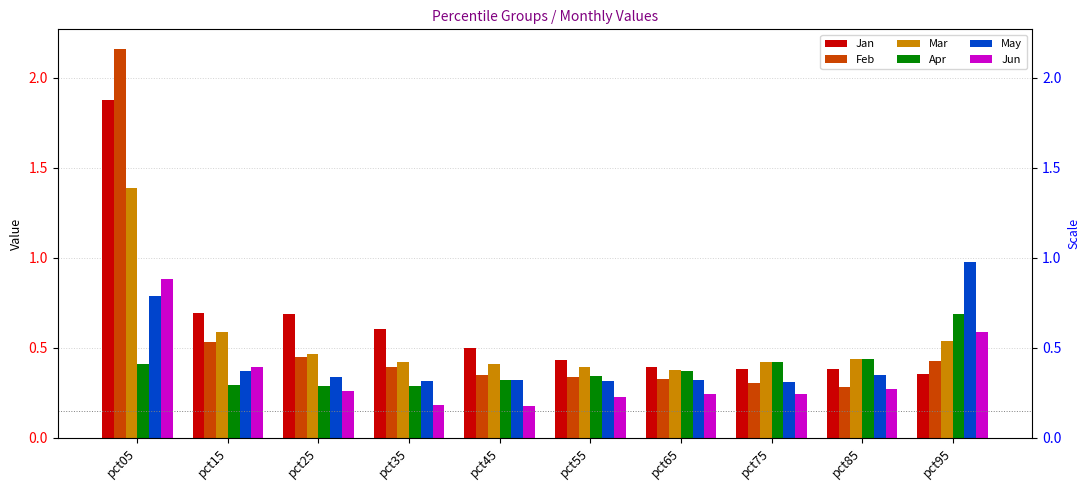

What is the spread (max minus min) of values at pct75?

0.2